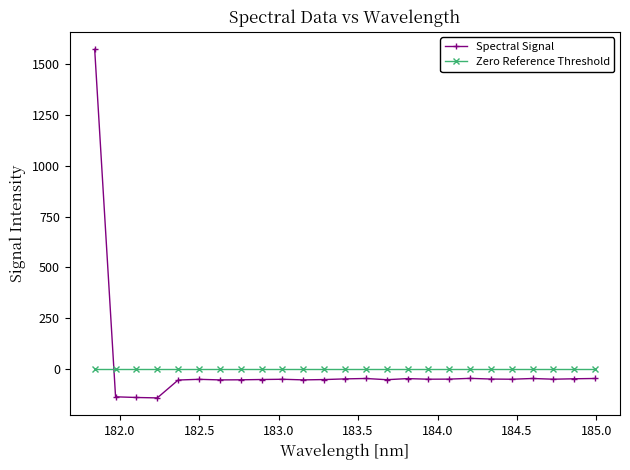

List the series in order of their peak value, highest first.

Spectral Signal, Zero Reference Threshold